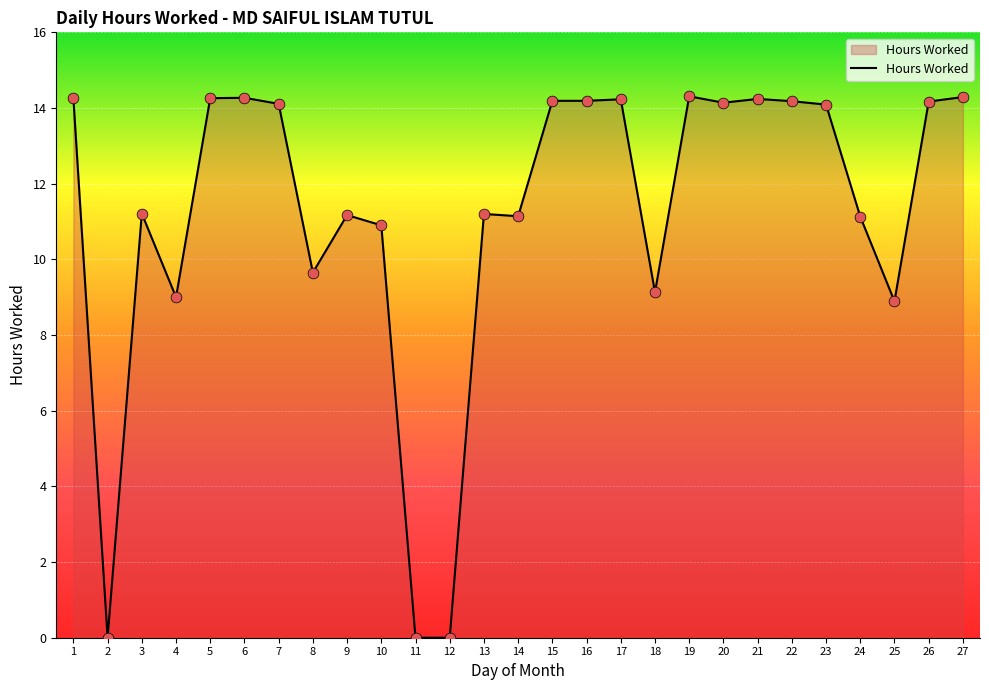

What is the change in value from 2 to 10?

+10.9